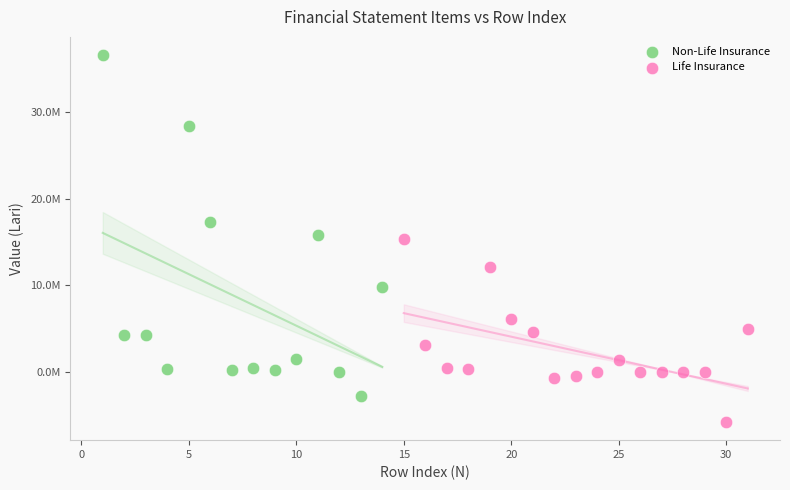

What are all the series names shown in the legend?

Non-Life Insurance, Life Insurance